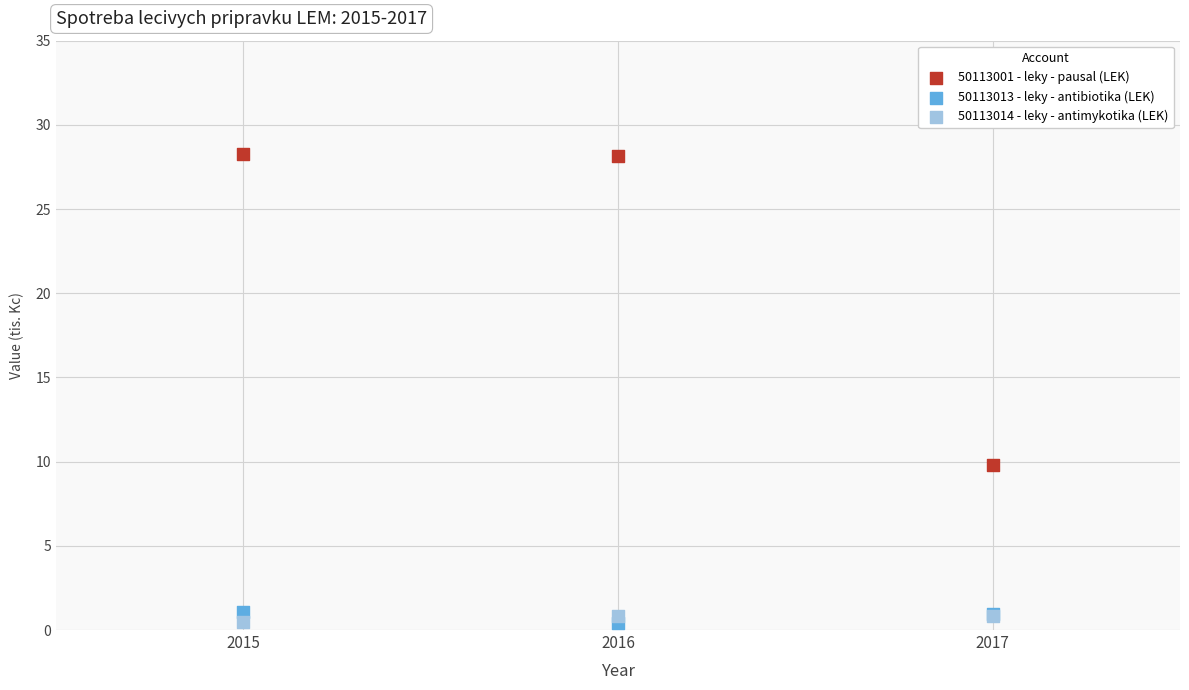

Which series reaches the maximum Y coordinate?

50113001 - leky - pausal (LEK)